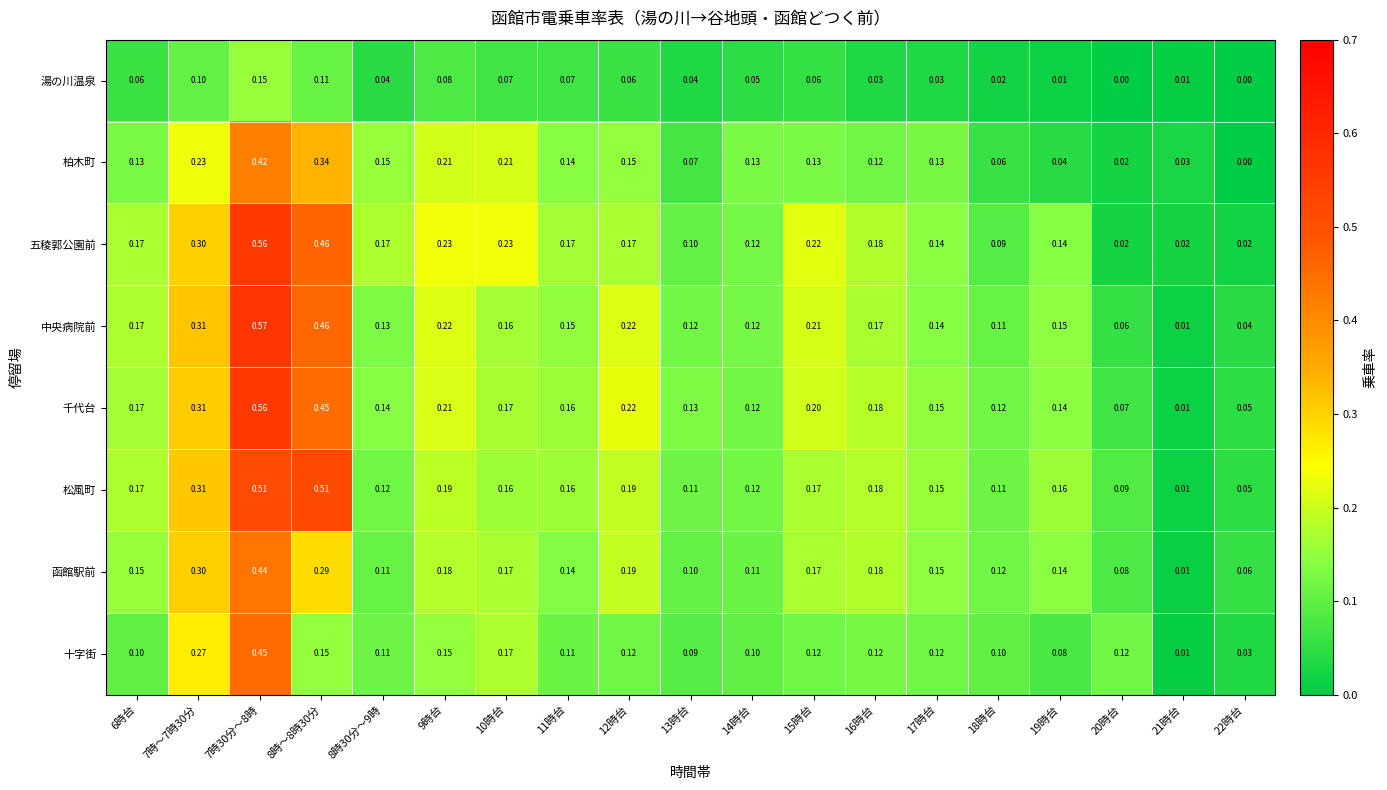

Is the value of 中央病院前 at 21時台 greater than the value of 函館駅前 at 13時台?

No